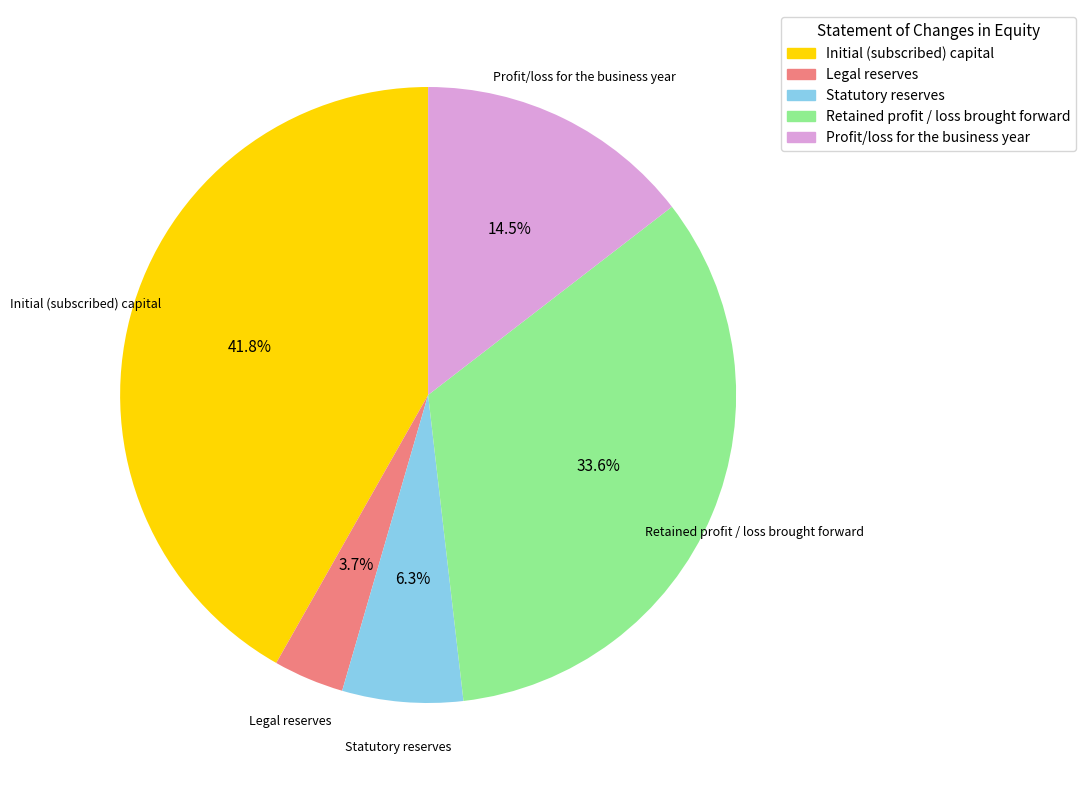

Count the number of slices in the pie.

5